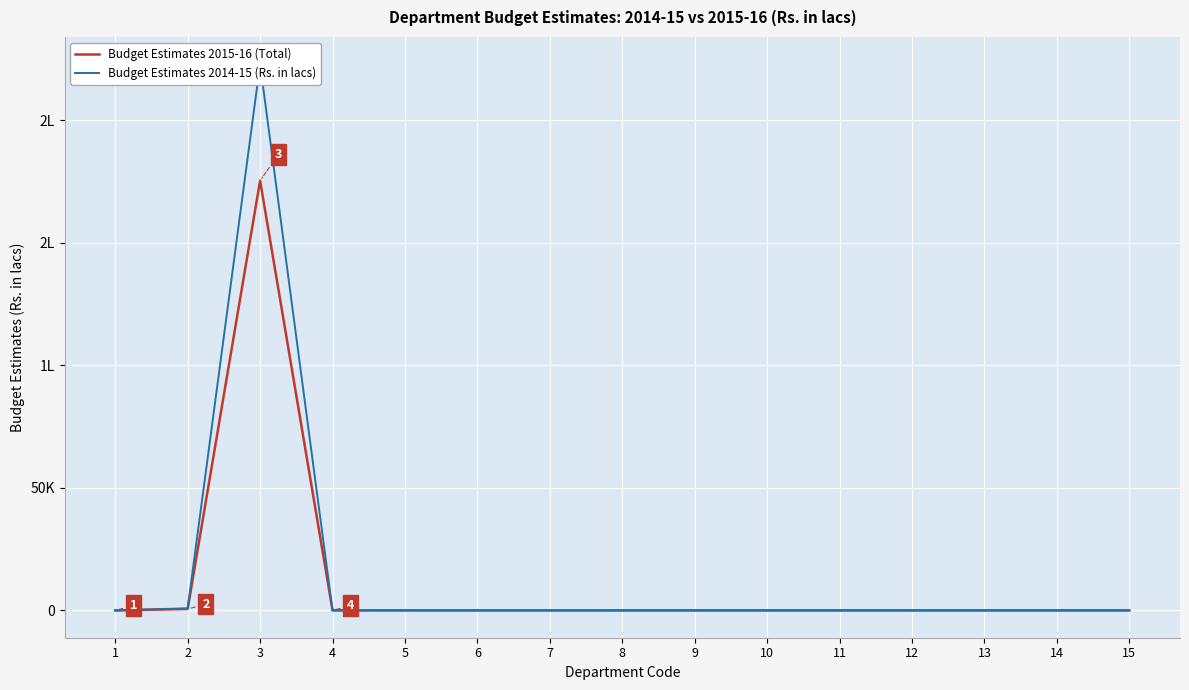

What is the average value of the Budget Estimates 2015-16 (Total) series?

11726.4